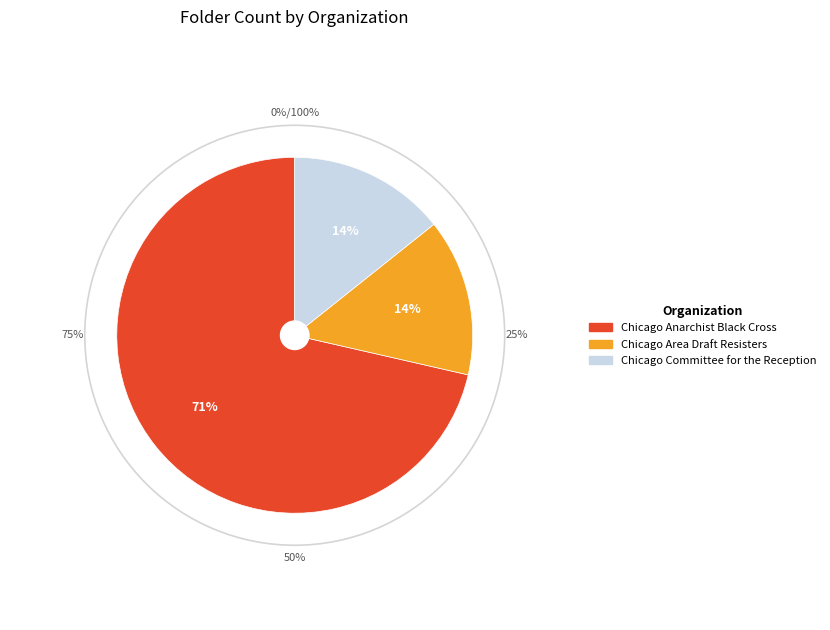

Is Chicago Committee for the Reception the majority of the pie?

No